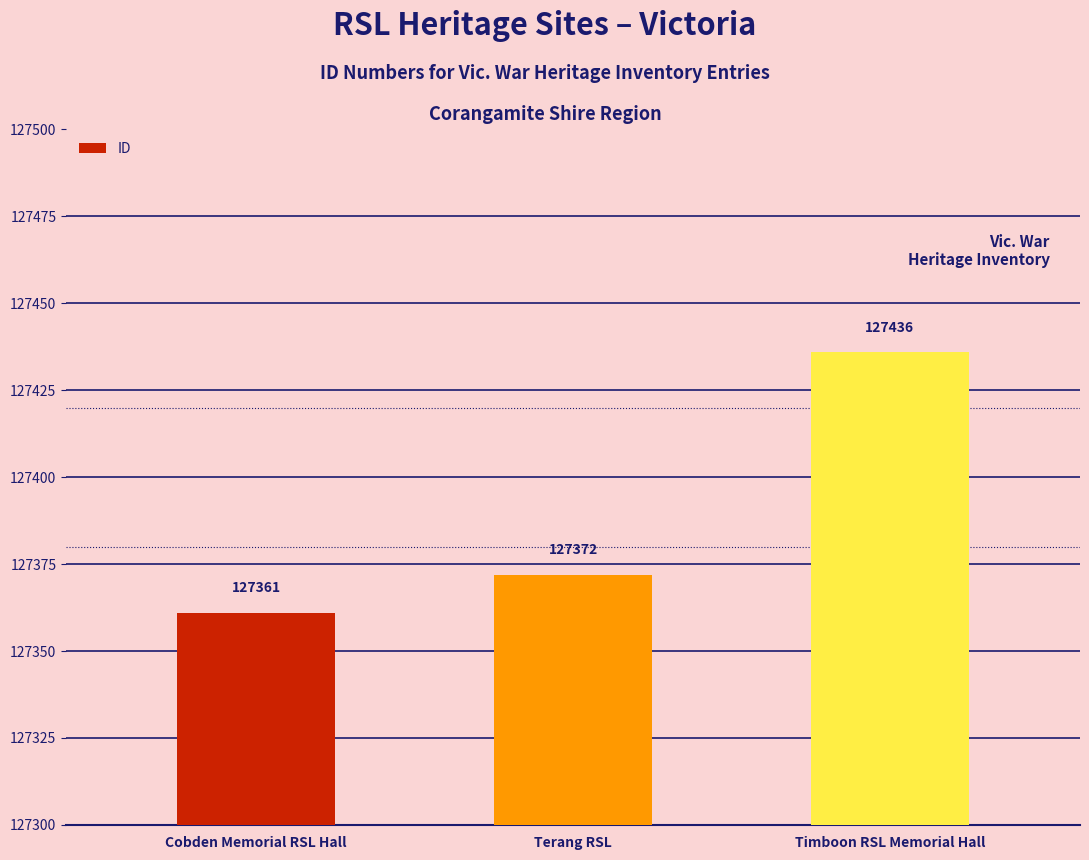

What is the average value?

127390